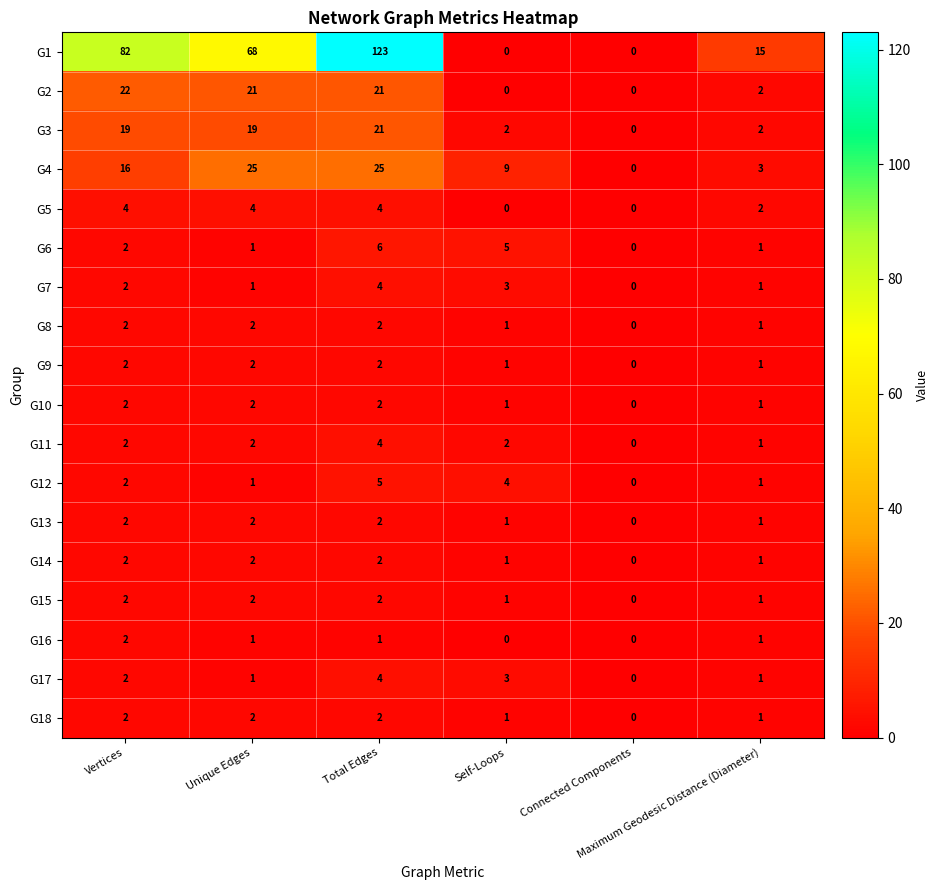

How many G12 values are between 1 and 4?

4